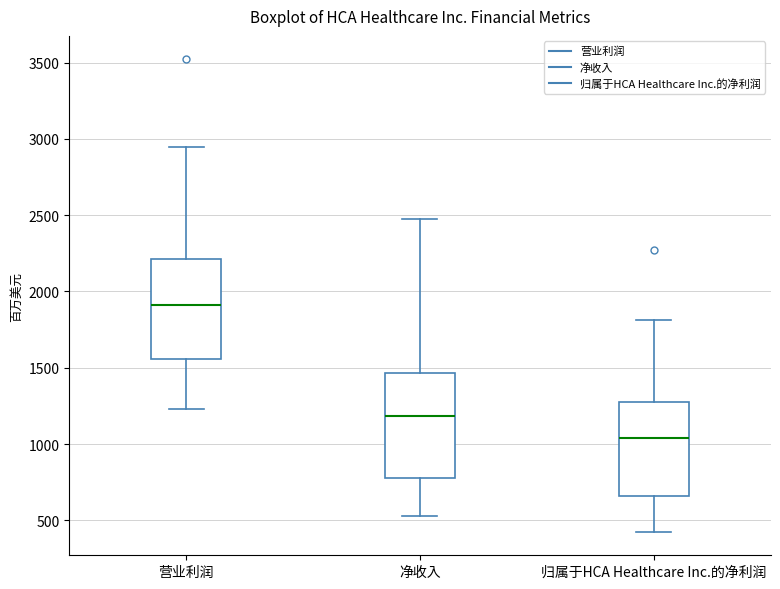

Reading left to right, transcribe this box plot: for each box, give where its median line is, the range the box spans, and where its two whiskers end, as read against the y-axis. The values are not printed on the chart, so give them approximately, as read against the axis.

营业利润: median 1900, box 1550 to 2200, whiskers 1250 to 2950
净收入: median 1200, box 800 to 1450, whiskers 550 to 2450
归属于HCA Healthcare Inc.的净利润: median 1050, box 650 to 1250, whiskers 450 to 1800